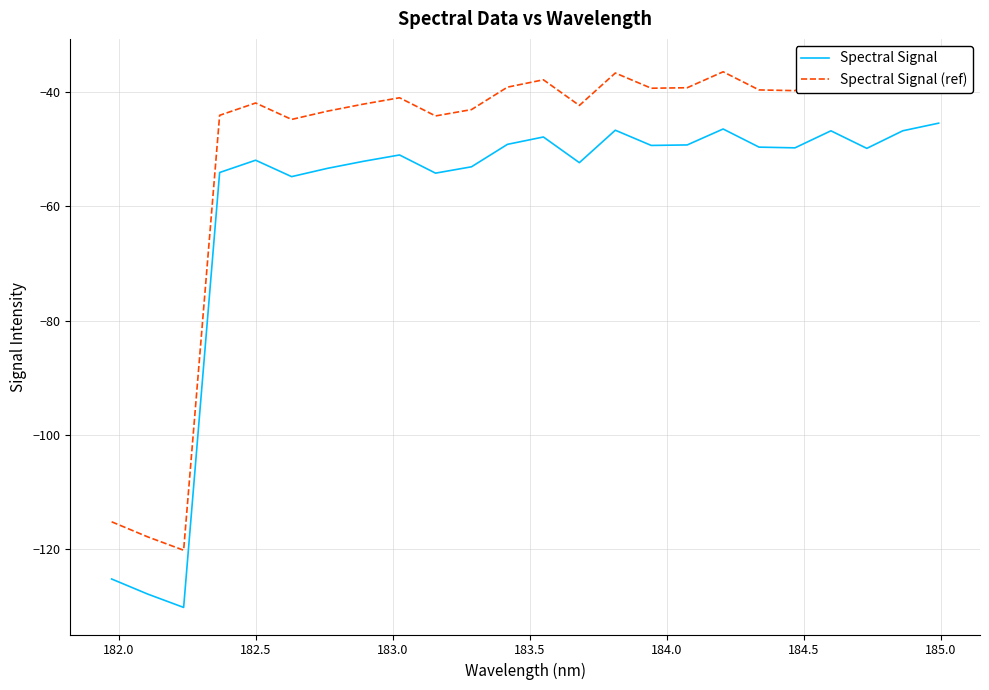

List the series in order of their peak value, highest first.

Spectral Signal (ref), Spectral Signal